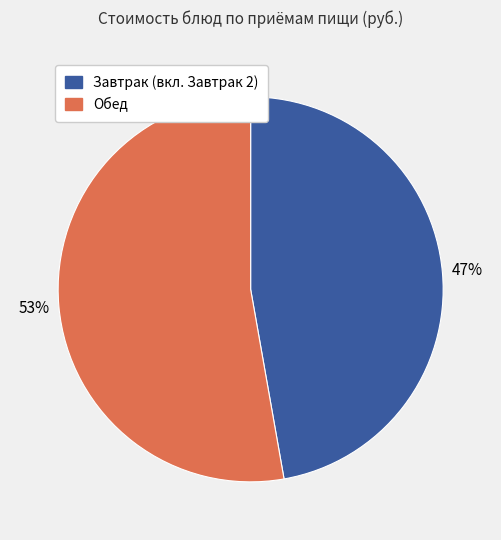

Does any single category account for the majority?

Yes